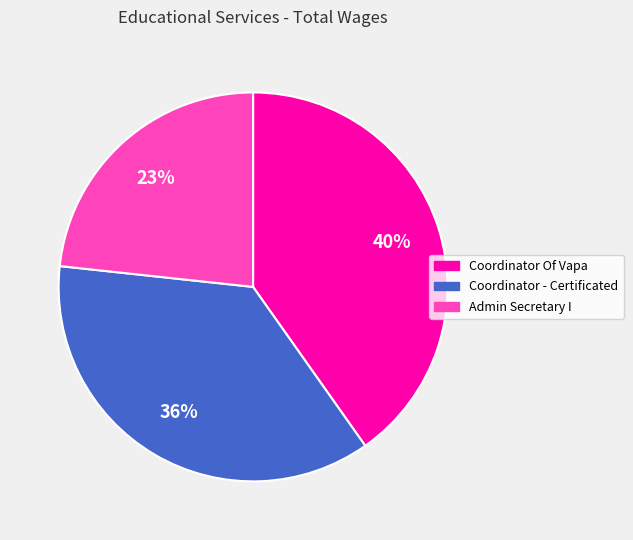

Count the number of slices in the pie.

3